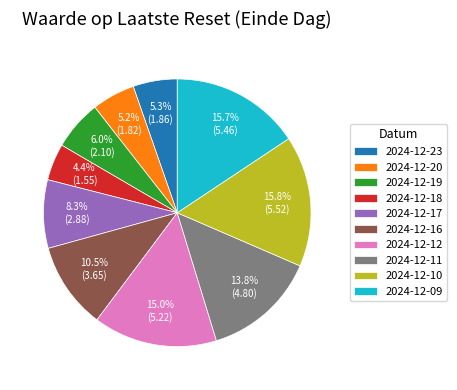

How much of the chart is everything except 2024-12-09?

84.3%